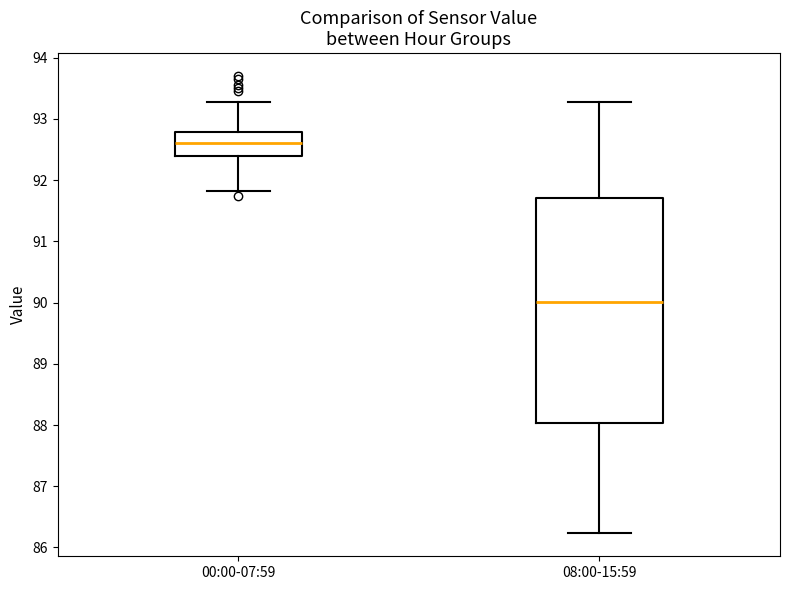

Which box is the tallest, from its lower edge to its upper edge?

08:00-15:59